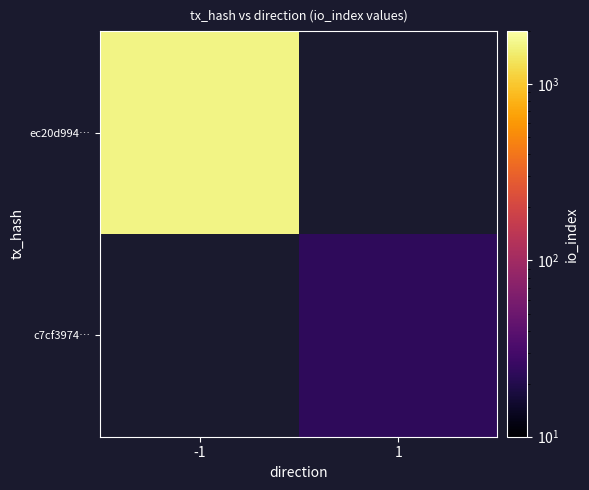

Read the c7cf3974… value at 1.

23.0